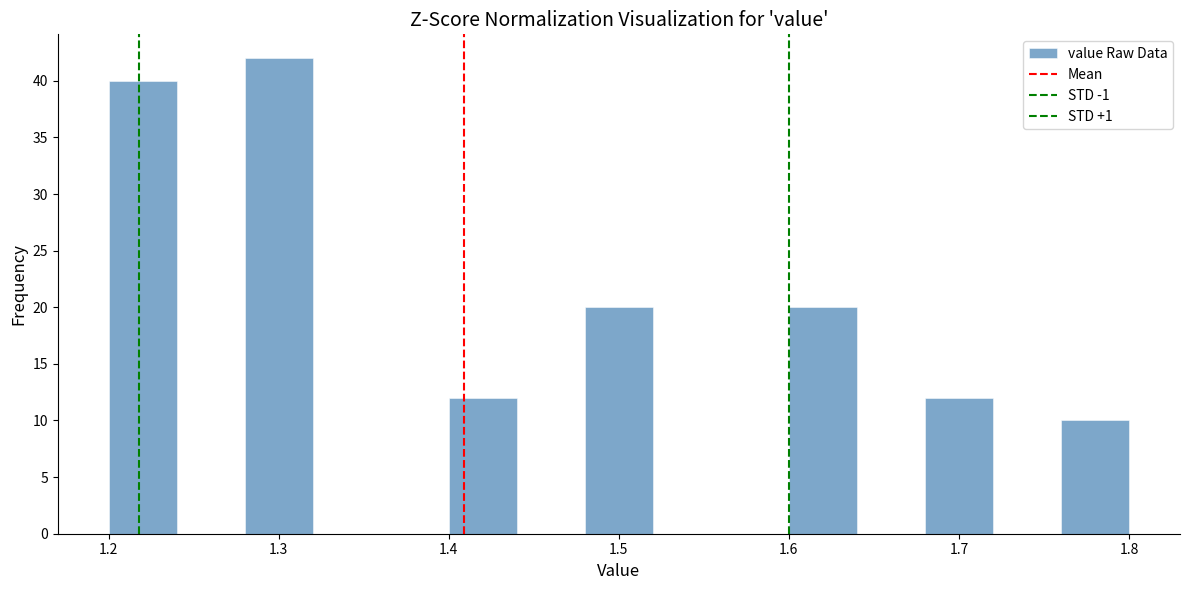

Which range on the x-axis has the tallest bar?

1.28 to 1.32